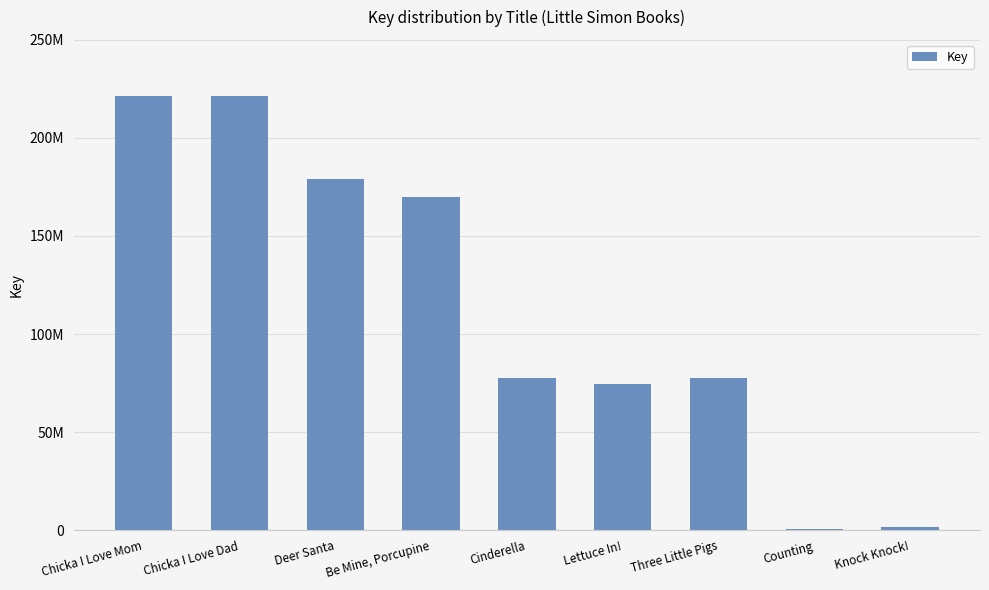

How many bars are there in total?

9